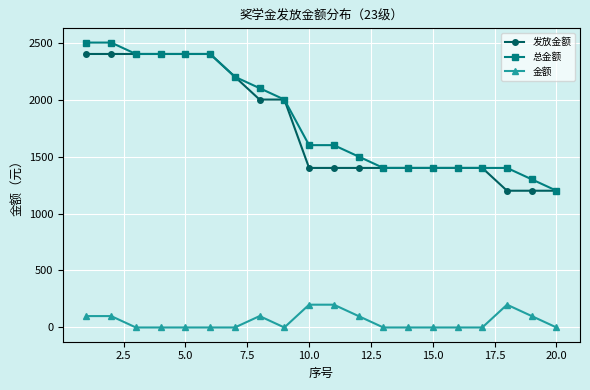

True or false: 总金额 and 金额 cross at least once.

False